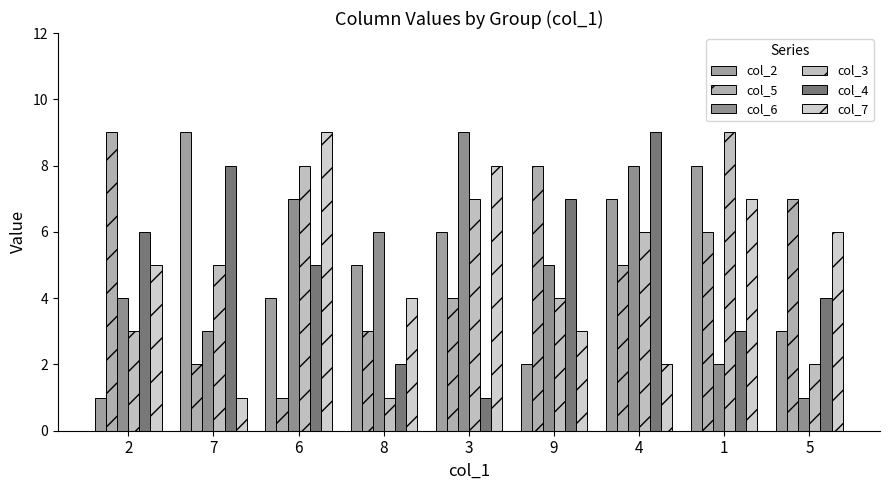

Reading left to right, transcribe all the data shown in this chart.

col_2: 2=1	7=9	6=4	8=5	3=6	9=2	4=7	1=8	5=3
col_5: 2=9	7=2	6=1	8=3	3=4	9=8	4=5	1=6	5=7
col_6: 2=4	7=3	6=7	8=6	3=9	9=5	4=8	1=2	5=1
col_3: 2=3	7=5	6=8	8=1	3=7	9=4	4=6	1=9	5=2
col_4: 2=6	7=8	6=5	8=2	3=1	9=7	4=9	1=3	5=4
col_7: 2=5	7=1	6=9	8=4	3=8	9=3	4=2	1=7	5=6